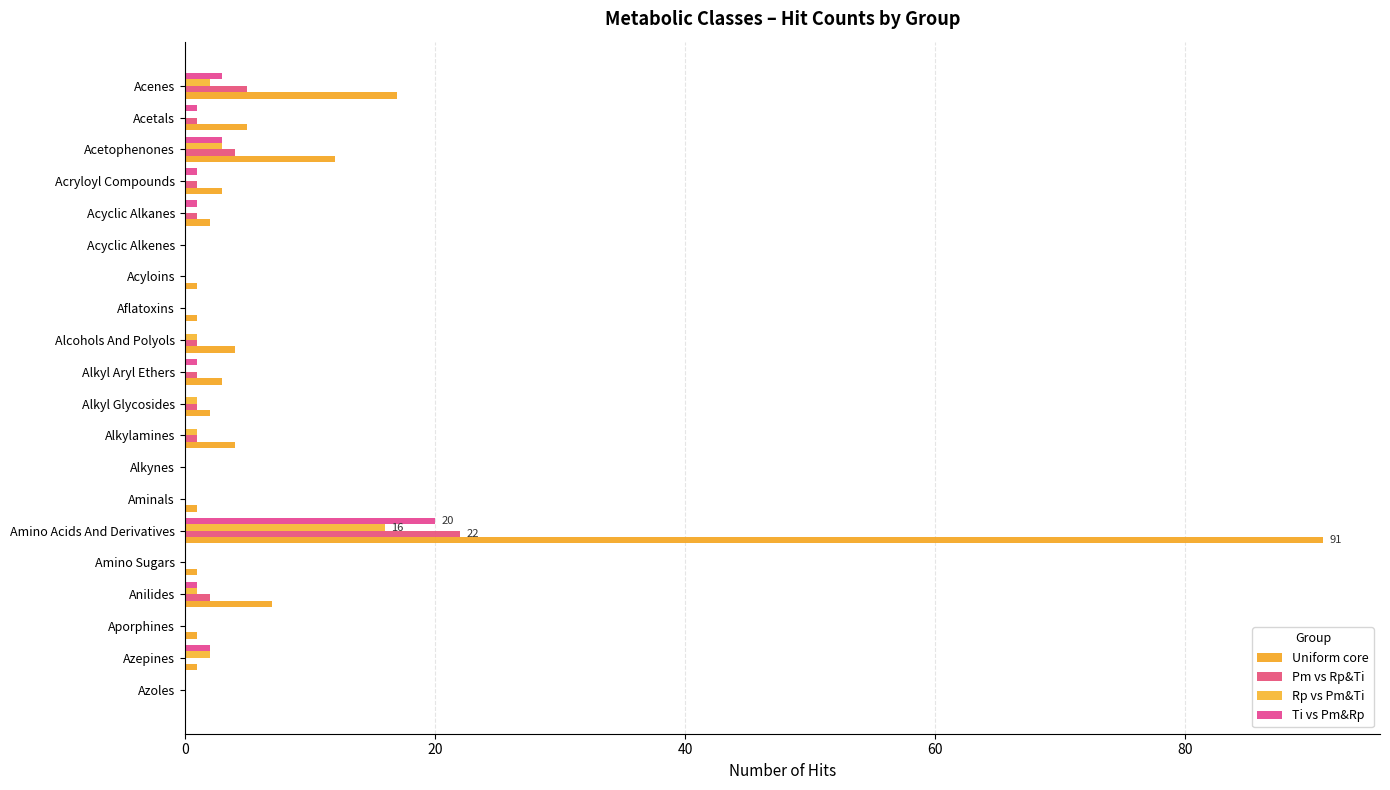

How many distinct data groups are displayed?

4